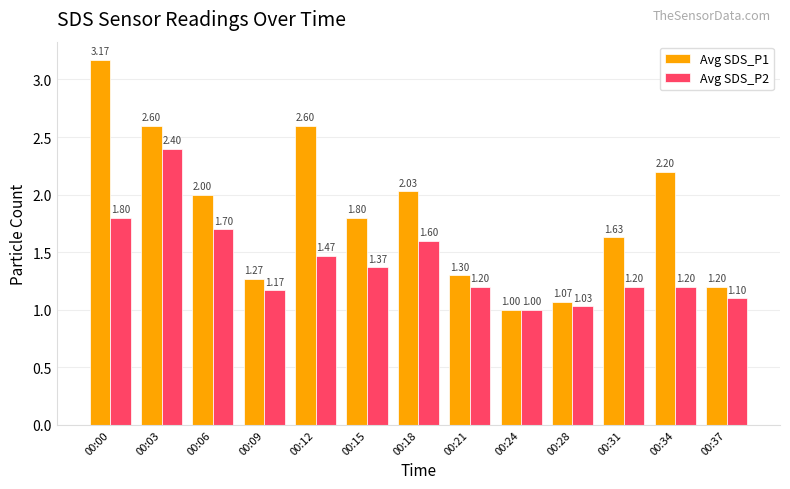

Between 00:00 and 00:18, which series saw the biggest shift?

Avg SDS_P1